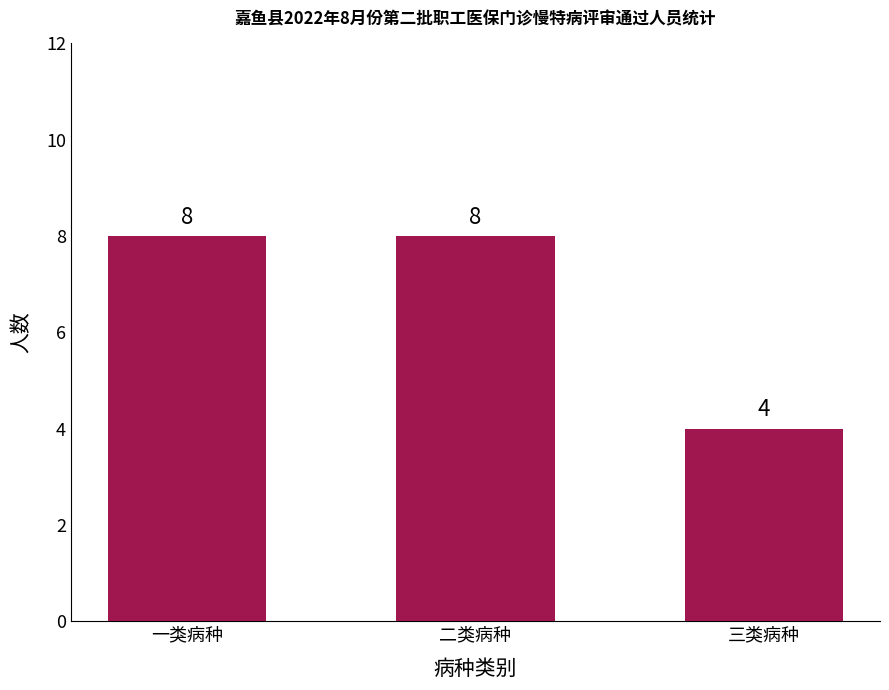

Are the bars horizontal?

No